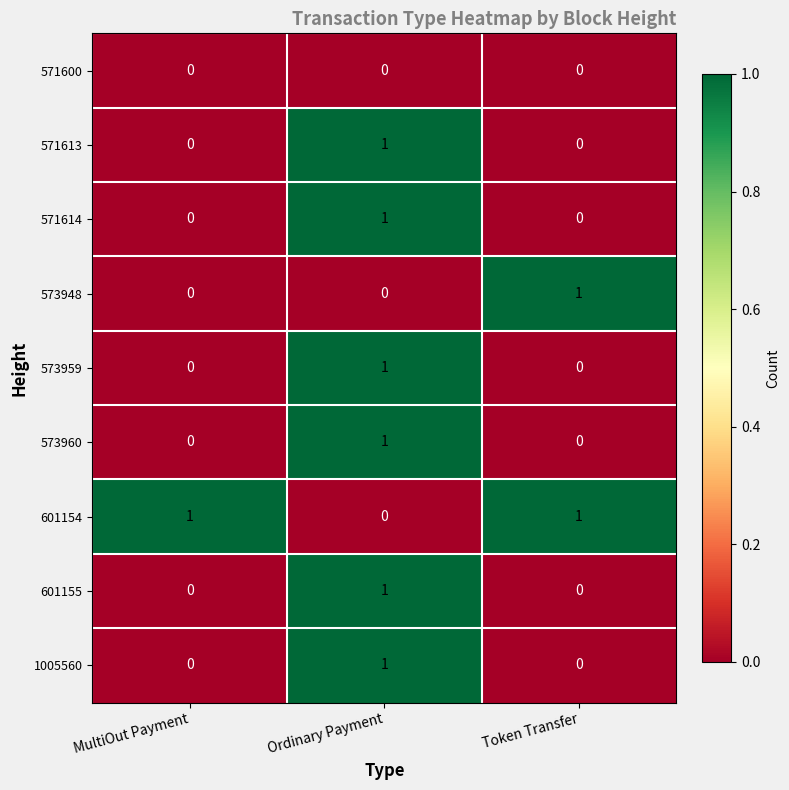

How many 1005560 values are between 0 and 1?

3